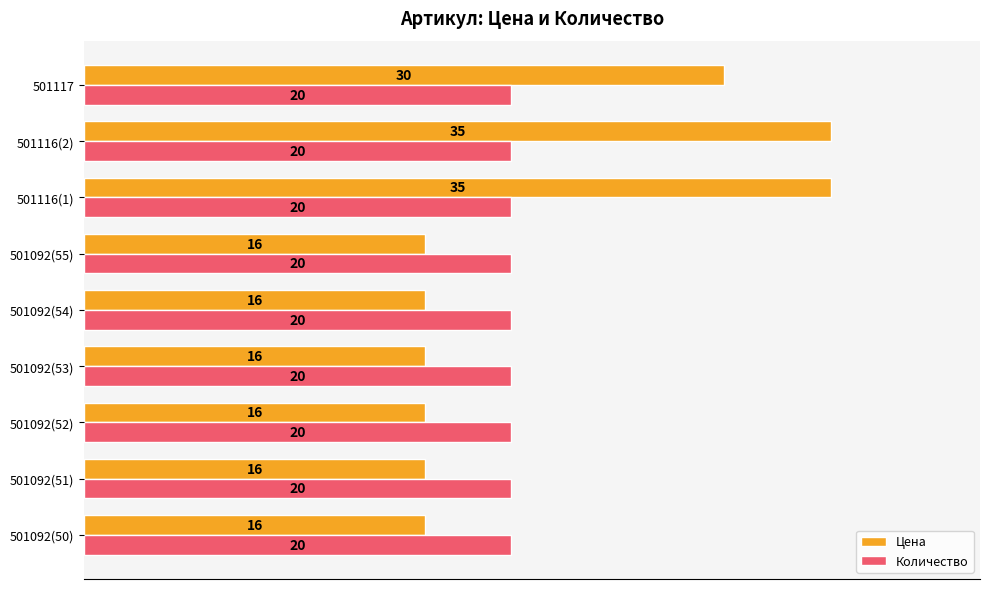

Which series has the widest spread of values?

Цена